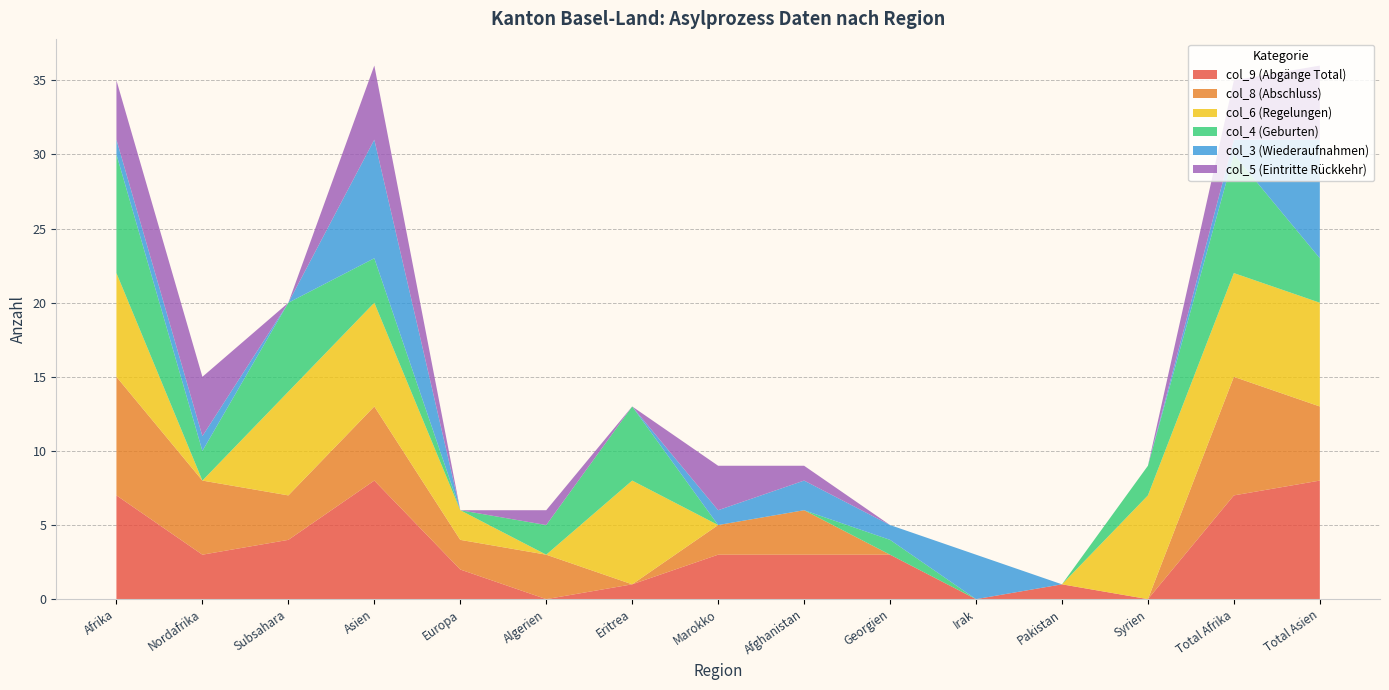

Reading right to left, list all the values displayed in this chart.

col_9 (Abgänge Total): Total Asien=8	Total Afrika=7	Syrien=0	Pakistan=1	Irak=0	Georgien=3	Afghanistan=3	Marokko=3	Eritrea=1	Algerien=0	Europa=2	Asien=8	Subsahara=4	Nordafrika=3	Afrika=7
col_8 (Abschluss): Total Asien=5	Total Afrika=8	Syrien=0	Pakistan=0	Irak=0	Georgien=0	Afghanistan=3	Marokko=2	Eritrea=0	Algerien=3	Europa=2	Asien=5	Subsahara=3	Nordafrika=5	Afrika=8
col_6 (Regelungen): Total Asien=7	Total Afrika=7	Syrien=7	Pakistan=0	Irak=0	Georgien=0	Afghanistan=0	Marokko=0	Eritrea=7	Algerien=0	Europa=2	Asien=7	Subsahara=7	Nordafrika=0	Afrika=7
col_4 (Geburten): Total Asien=3	Total Afrika=8	Syrien=2	Pakistan=0	Irak=0	Georgien=1	Afghanistan=0	Marokko=0	Eritrea=5	Algerien=2	Europa=0	Asien=3	Subsahara=6	Nordafrika=2	Afrika=8
col_3 (Wiederaufnahmen): Total Asien=8	Total Afrika=1	Syrien=0	Pakistan=0	Irak=3	Georgien=1	Afghanistan=2	Marokko=1	Eritrea=0	Algerien=0	Europa=0	Asien=8	Subsahara=0	Nordafrika=1	Afrika=1
col_5 (Eintritte Rückkehr): Total Asien=5	Total Afrika=4	Syrien=0	Pakistan=0	Irak=0	Georgien=0	Afghanistan=1	Marokko=3	Eritrea=0	Algerien=1	Europa=0	Asien=5	Subsahara=0	Nordafrika=4	Afrika=4